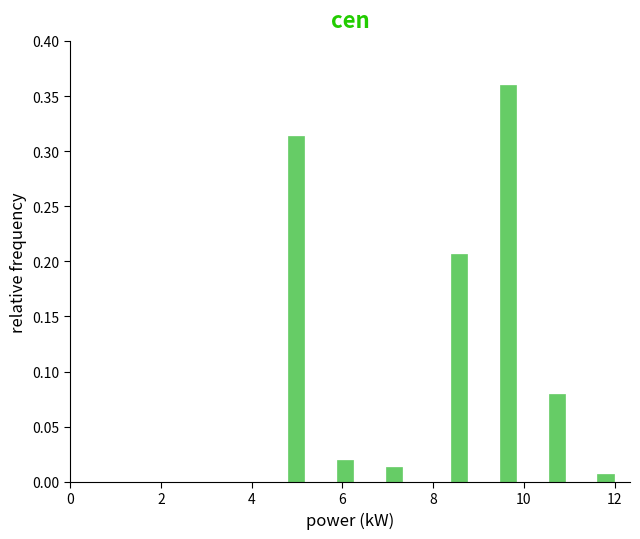

Read against the x-axis, roughly where is the centre of the tallest bar?

9.6